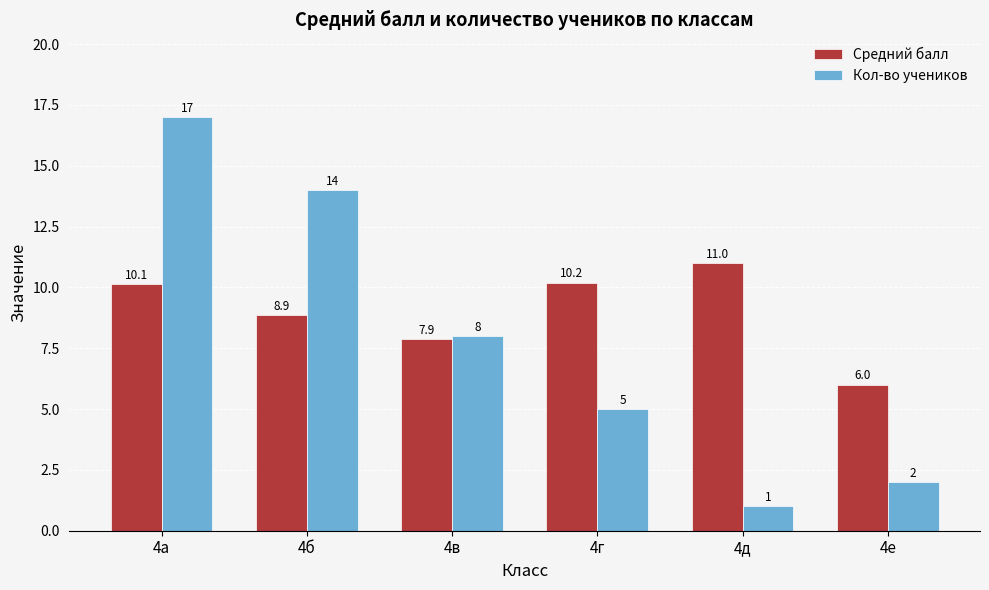

At which label is Средний балл closest to 8?

4в